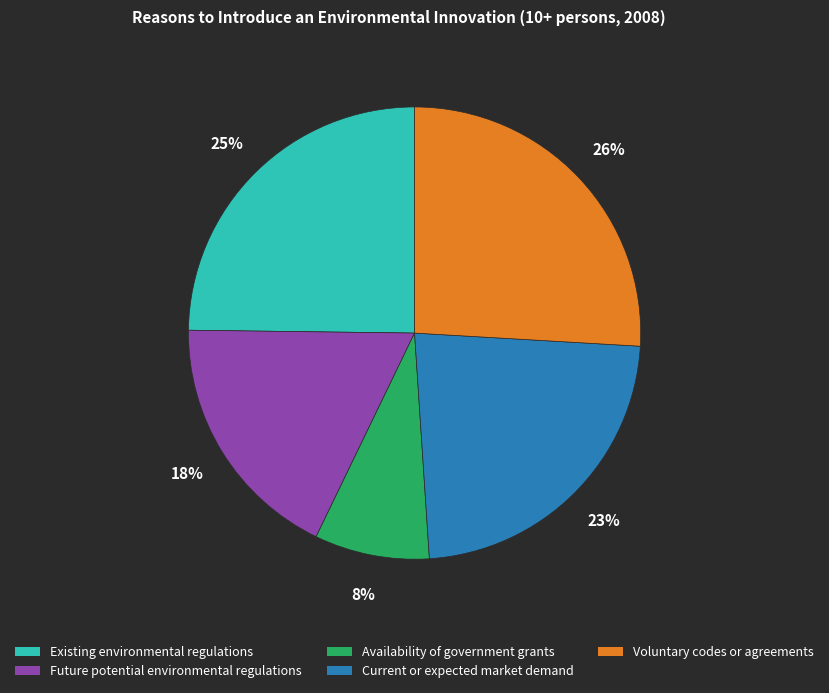

To the nearest percent, what is the combined percentage of Current or expected market demand and Availability of government grants?

31%